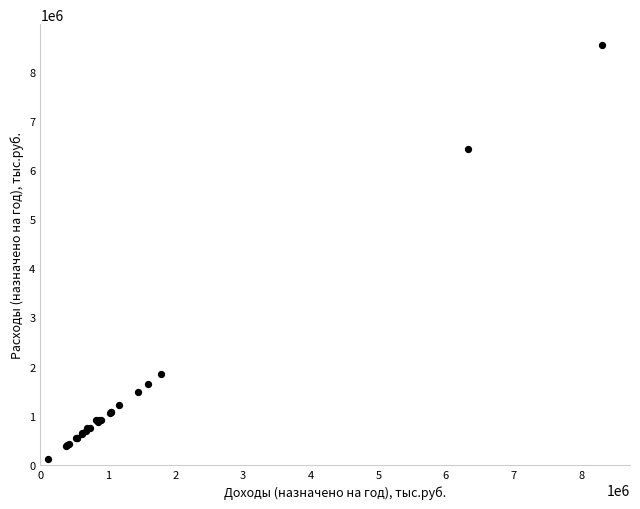

What Y value in the scatter plot is closest to 4330235?

6416933.5